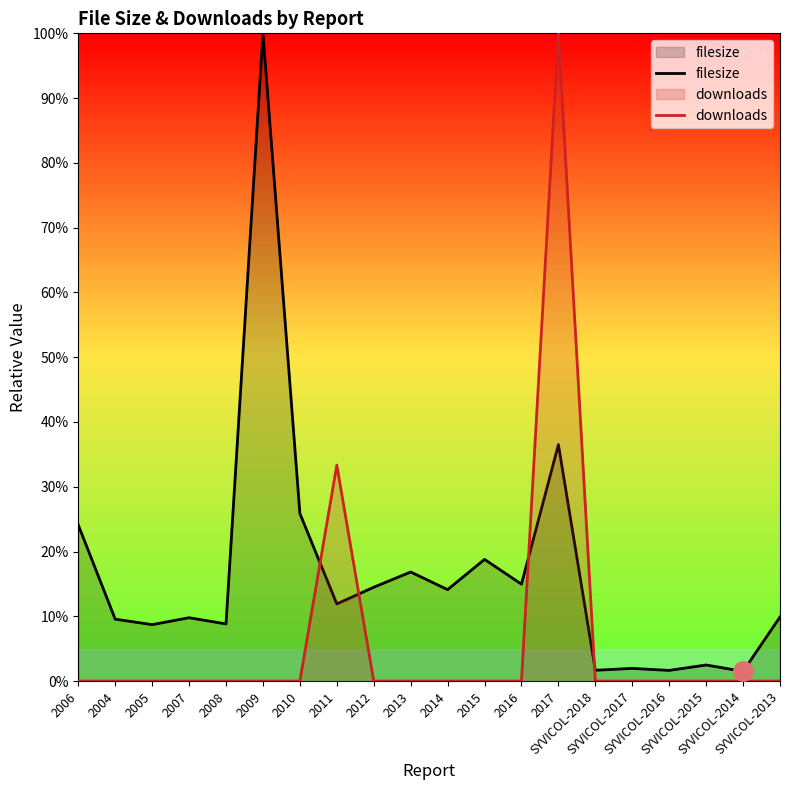

What is the greatest value displayed?

100.0